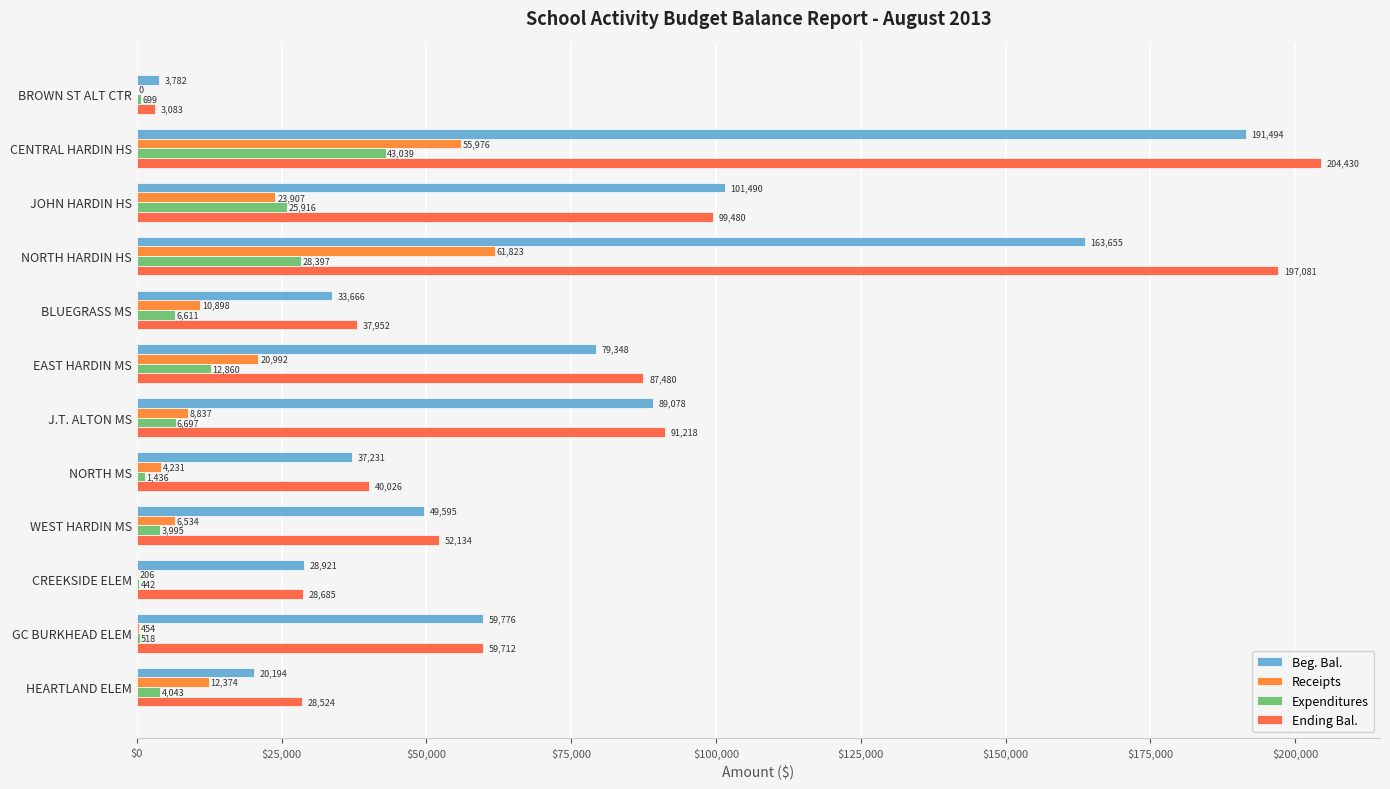

What is the difference between the second highest and second lowest values in the Beg. Bal. series?

143461.6